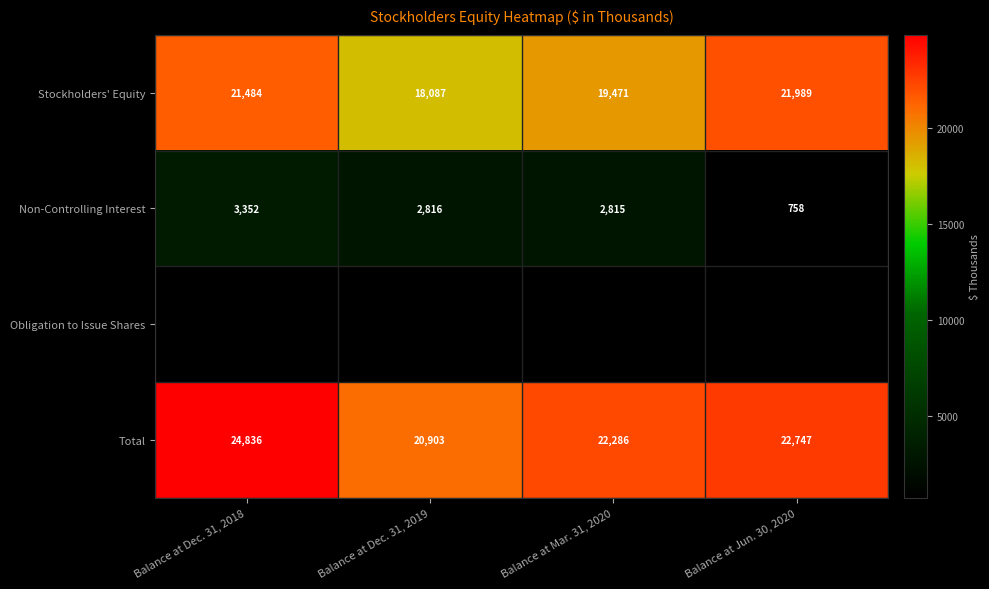

How many values in the Non-Controlling Interest series are below 2816?

2